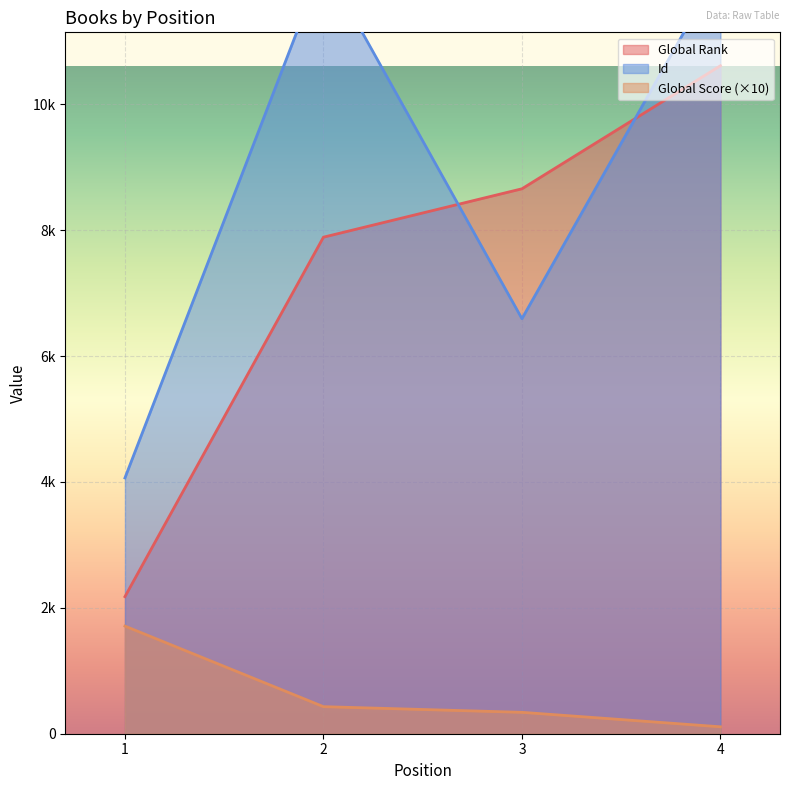

Read the Global Score value at 1.

1710